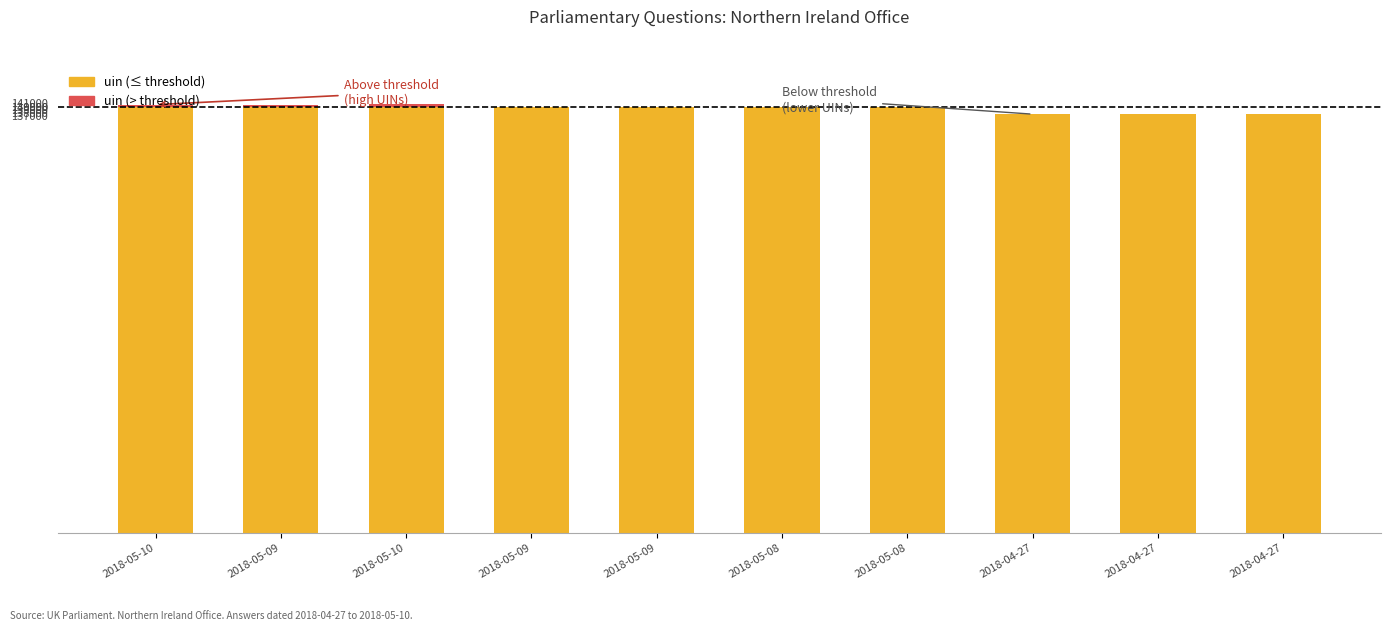

Are the bars grouped side by side (vs. stacked)?

Yes